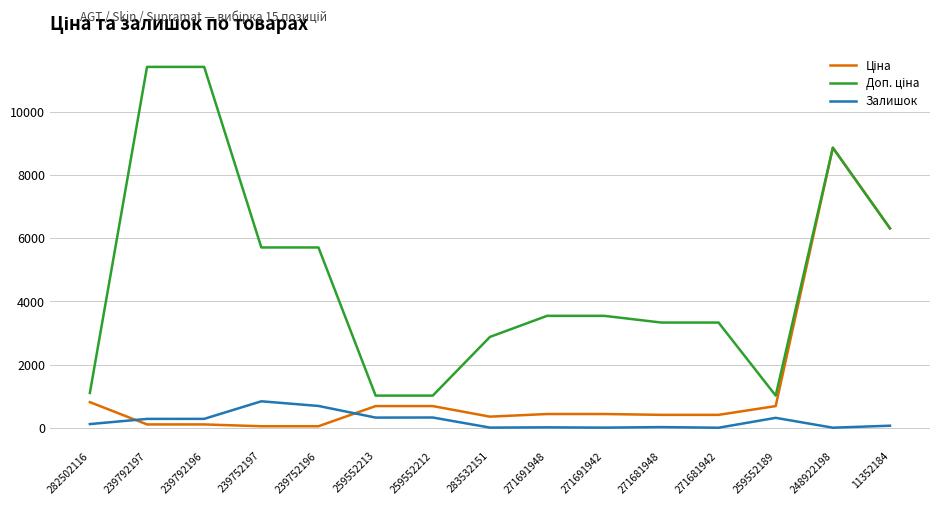

The value of Залишок at 239752196 is 698.0. True or false?

True